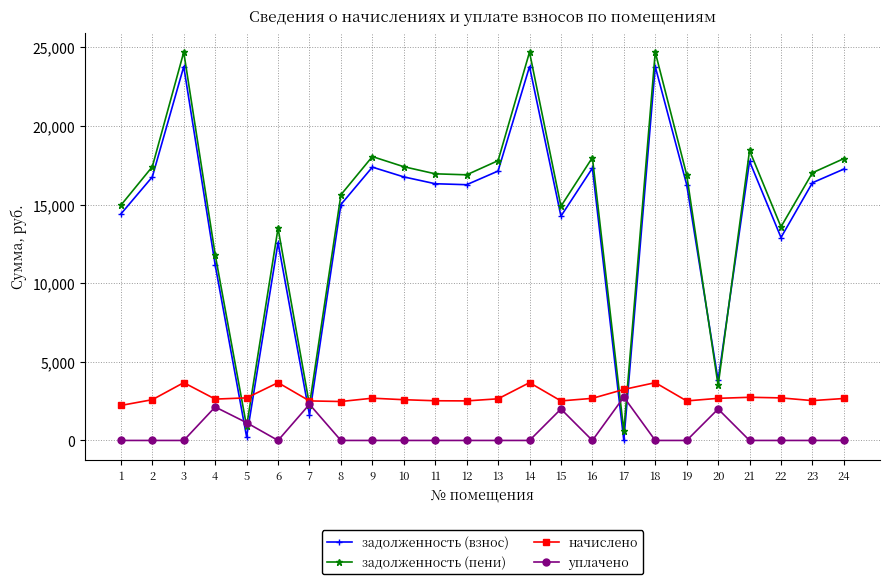

Which series has the largest range (max minus min)?

задолженность (пени)